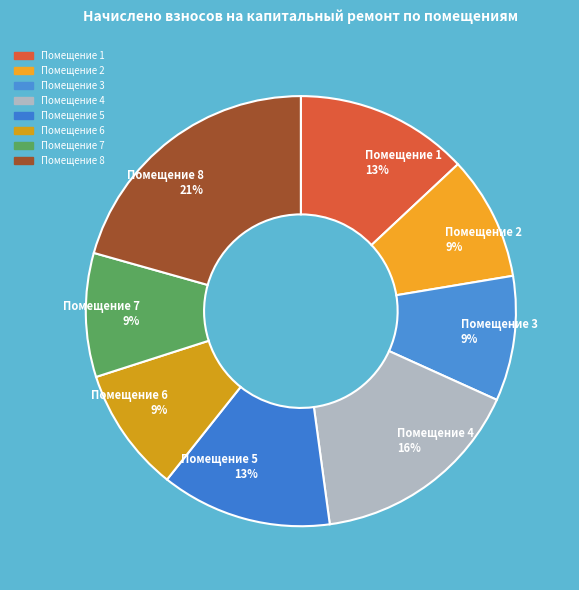

What percentage is the Помещение 5 slice, to the nearest percent?

13%